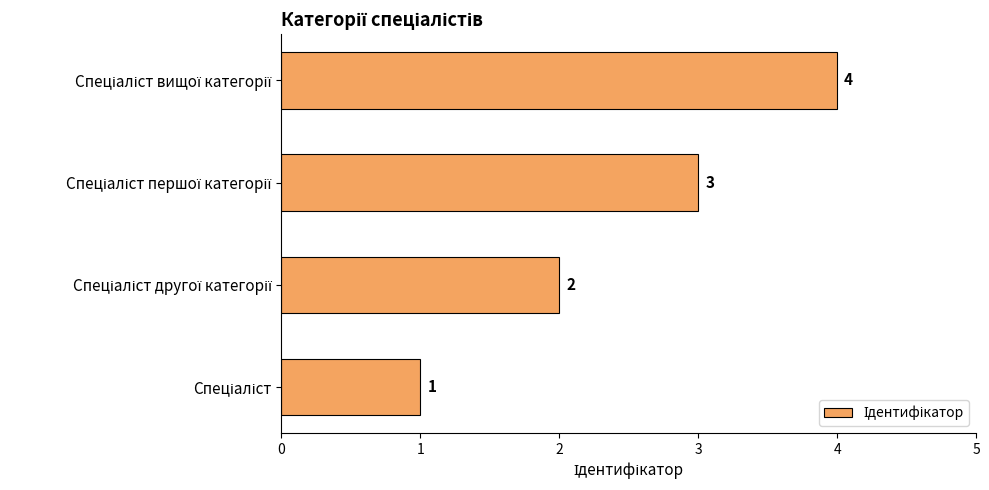

Count the values in the range 2 to 4.

3